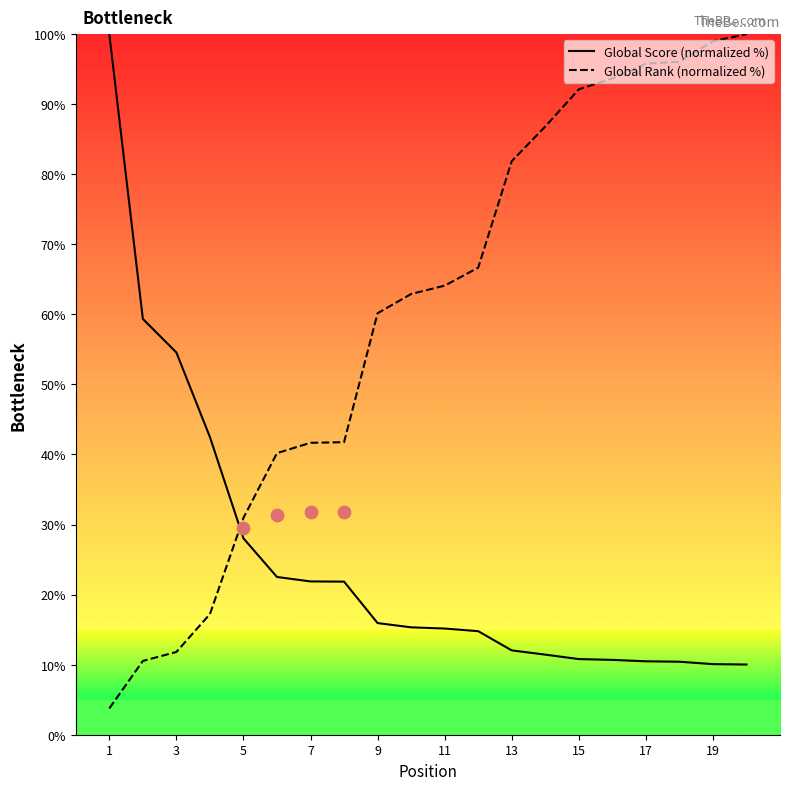

Which series ends up on top after the final intersection of Global Score (normalized %) and Global Rank (normalized %)?

Global Rank (normalized %)